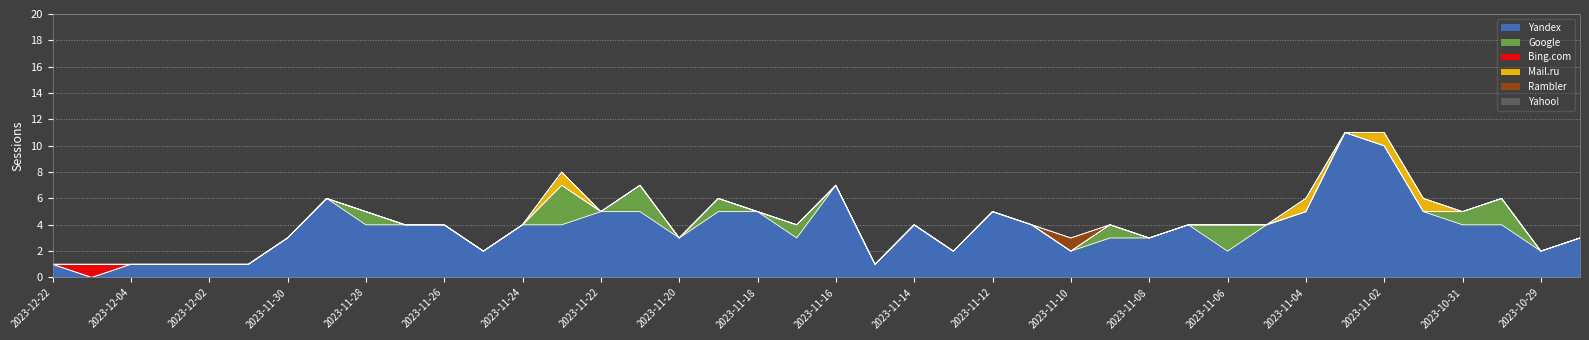

True or false: Rambler has more than 2 interior local peaks.

False